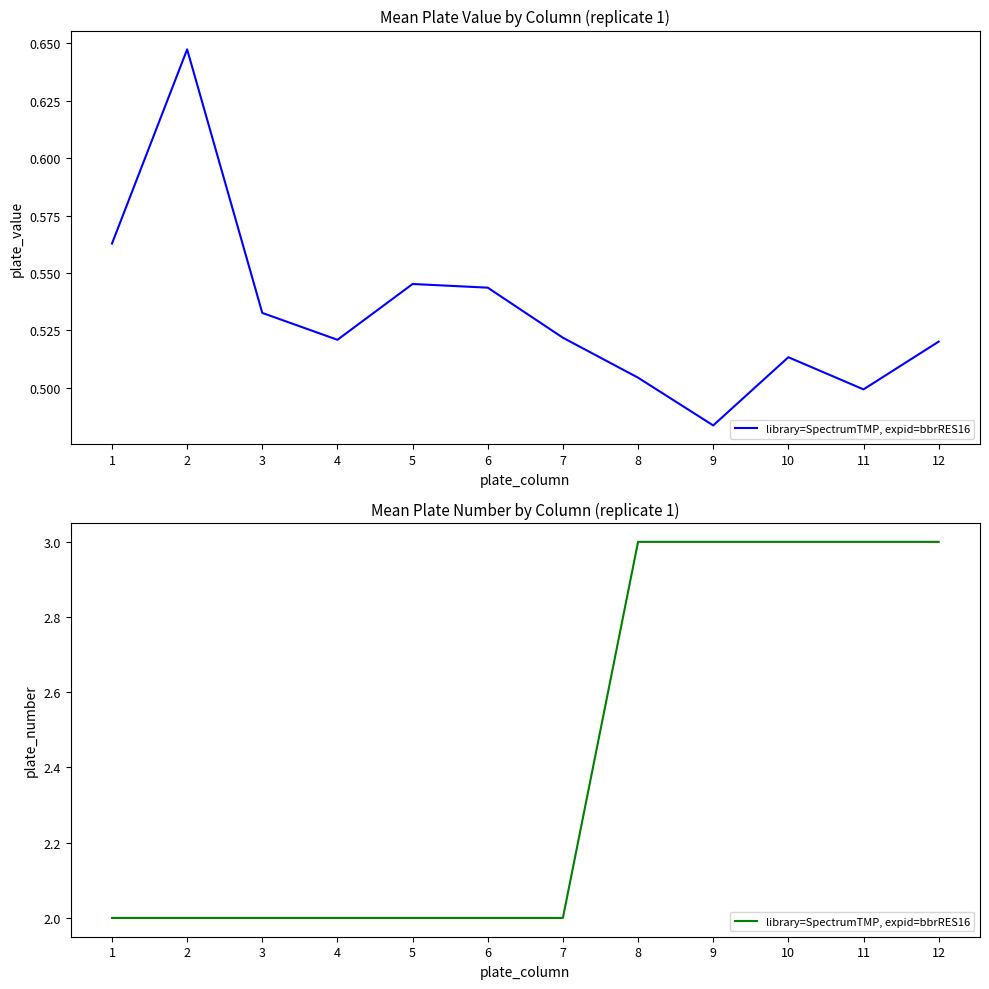

Which label corresponds to the smallest value in the chart?

1